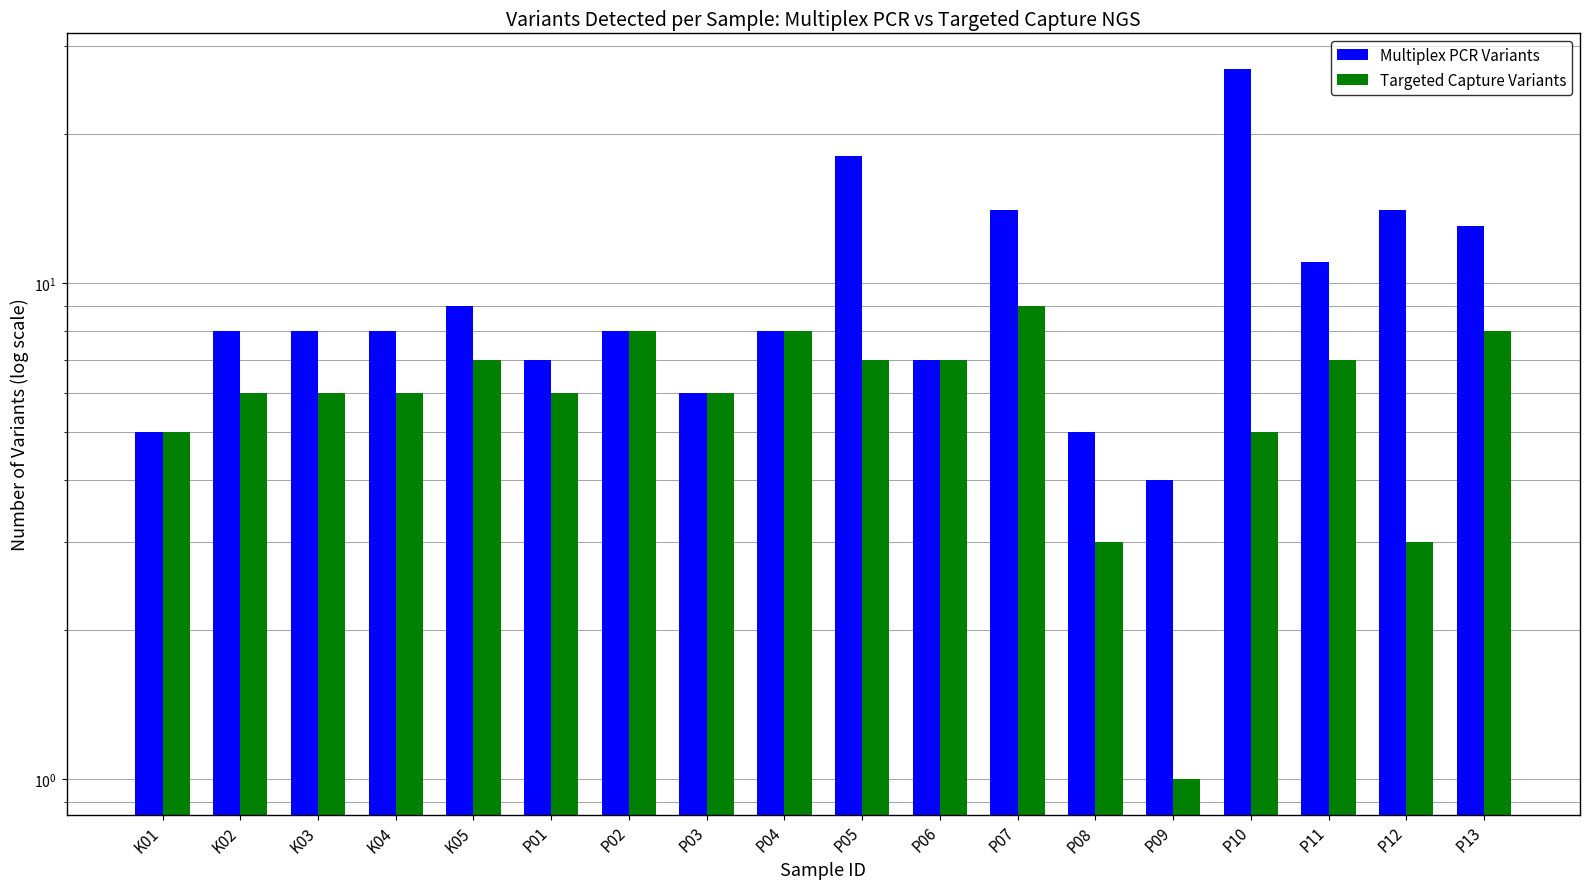

At which label is Multiplex PCR Variants closest to 15?

P07